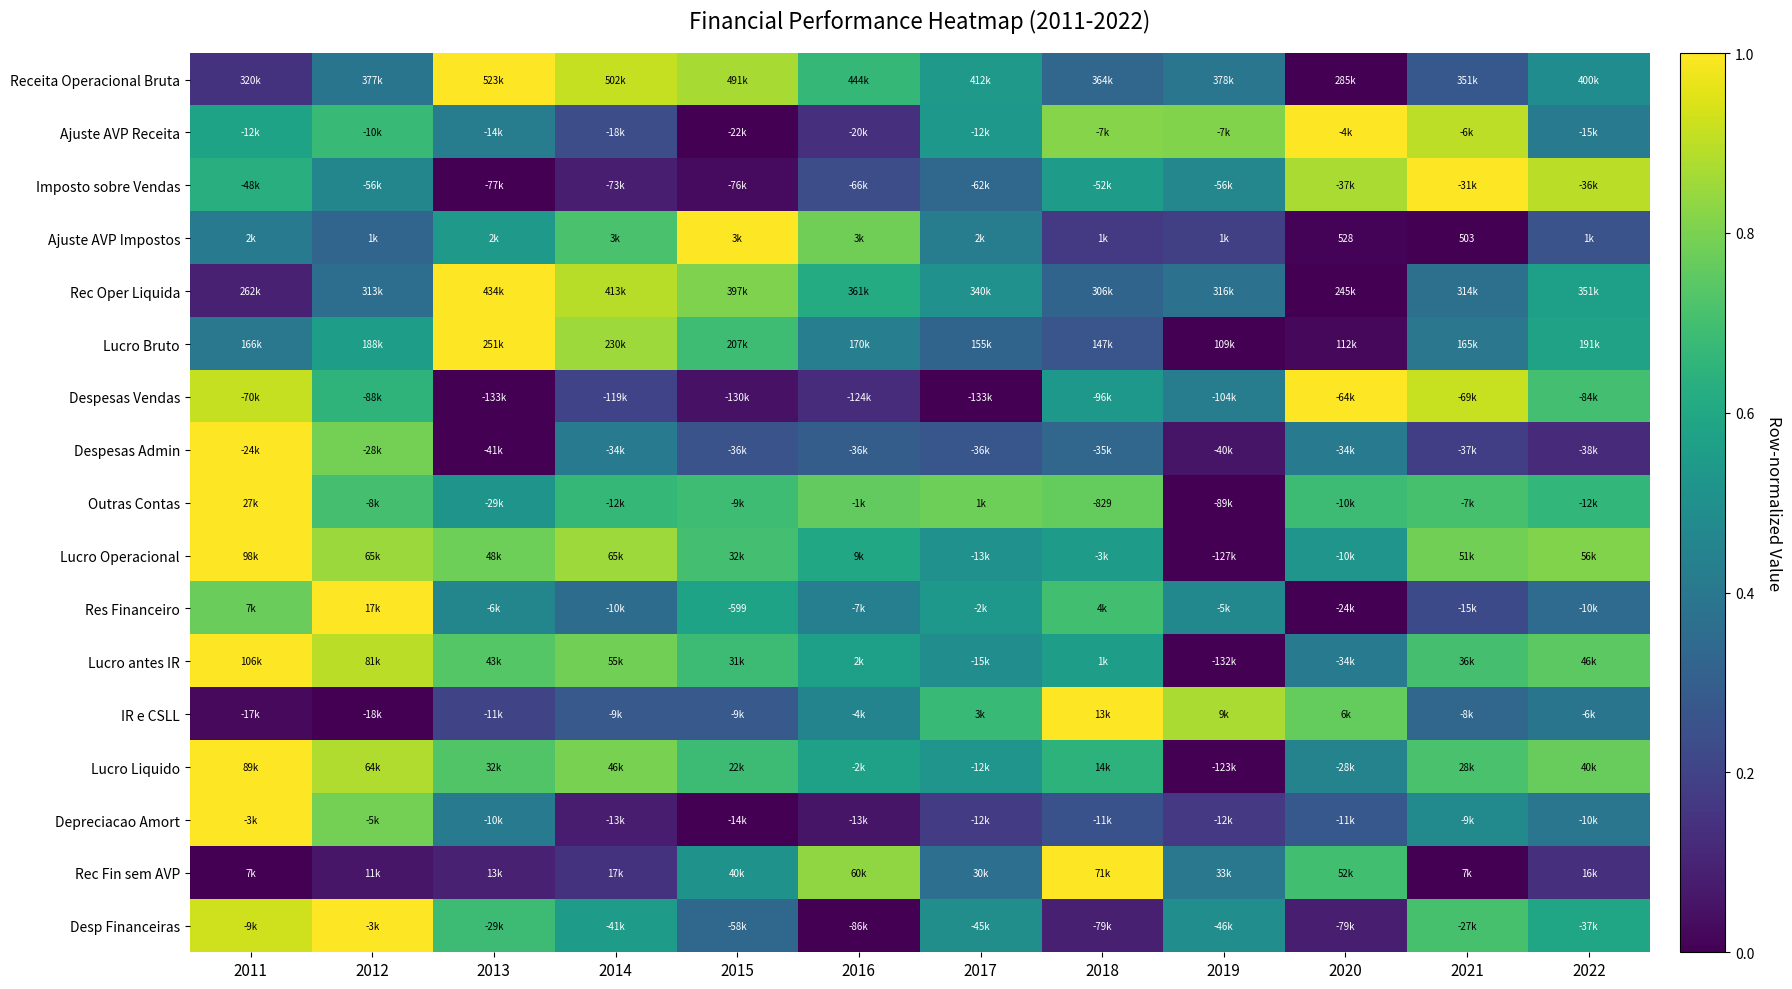

What is the total value across all series at 2021?

8.7